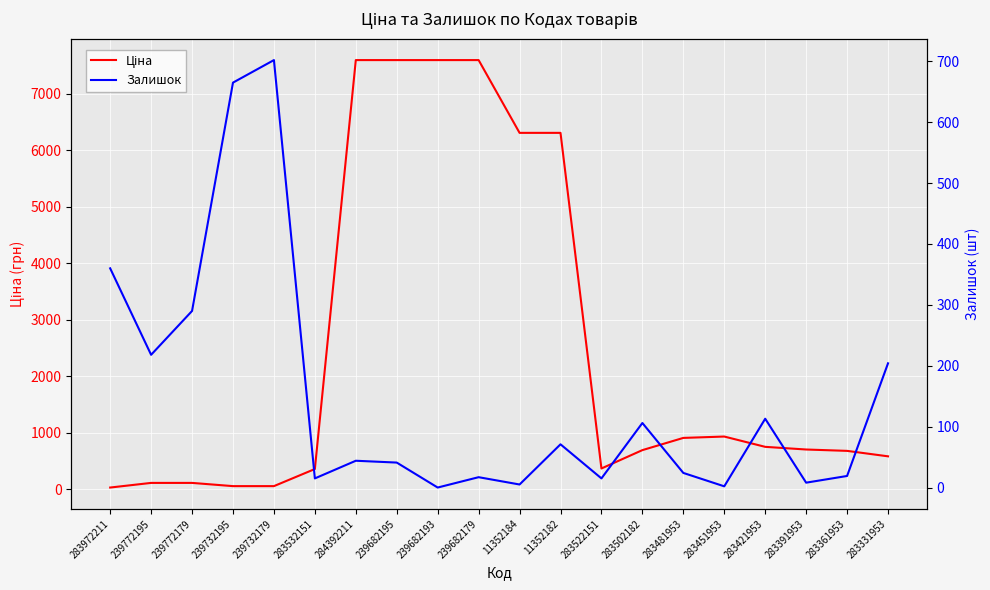

What is the difference between the Залишок values at 239732179 and 239732195?

37.0